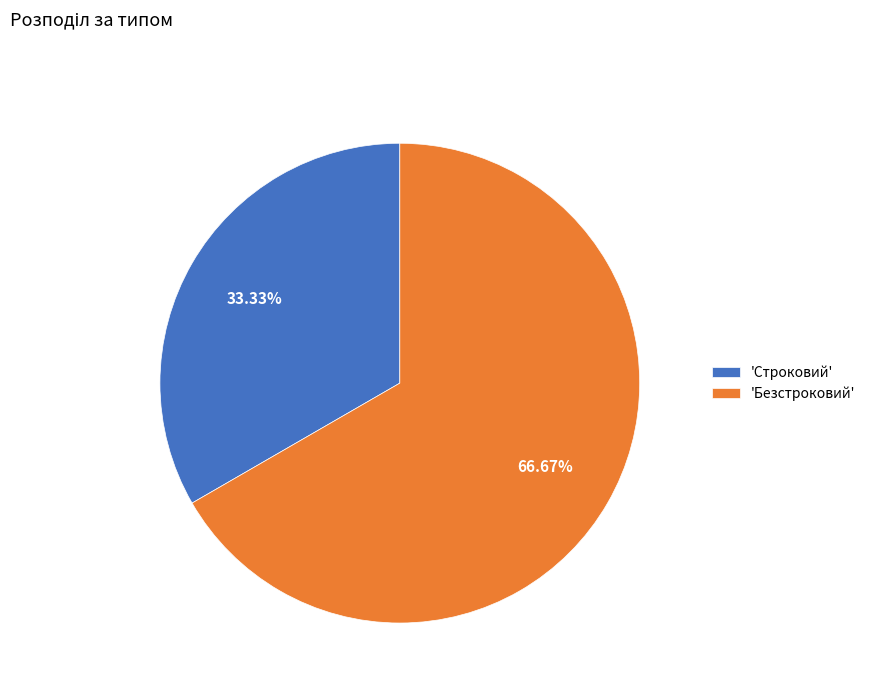

Count the number of slices in the pie.

2